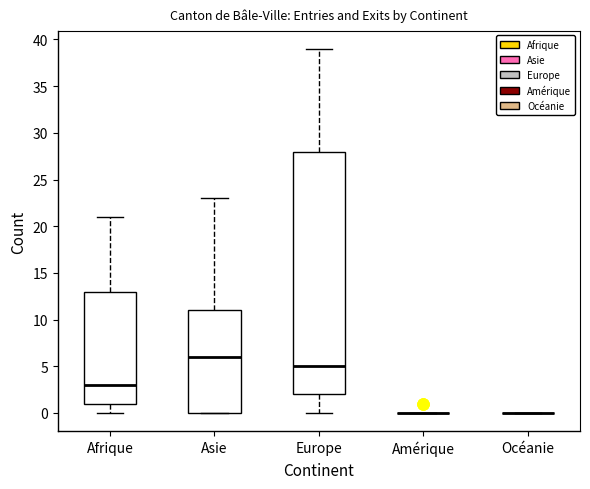

Reading left to right, read every box against the y-axis: the position of its median line, the range the box covers, and the ends of its whiskers. The values are not printed on the chart, so give them approximately, as read against the axis.

Afrique: median 3, box 1 to 13, whiskers 0 to 21
Asie: median 6, box 0 to 11, whiskers 0 to 23
Europe: median 5, box 2 to 28, whiskers 0 to 39
Amérique: box collapsed to a line at 0, whiskers 0 to 0
Océanie: box collapsed to a line at 0, whiskers 0 to 0